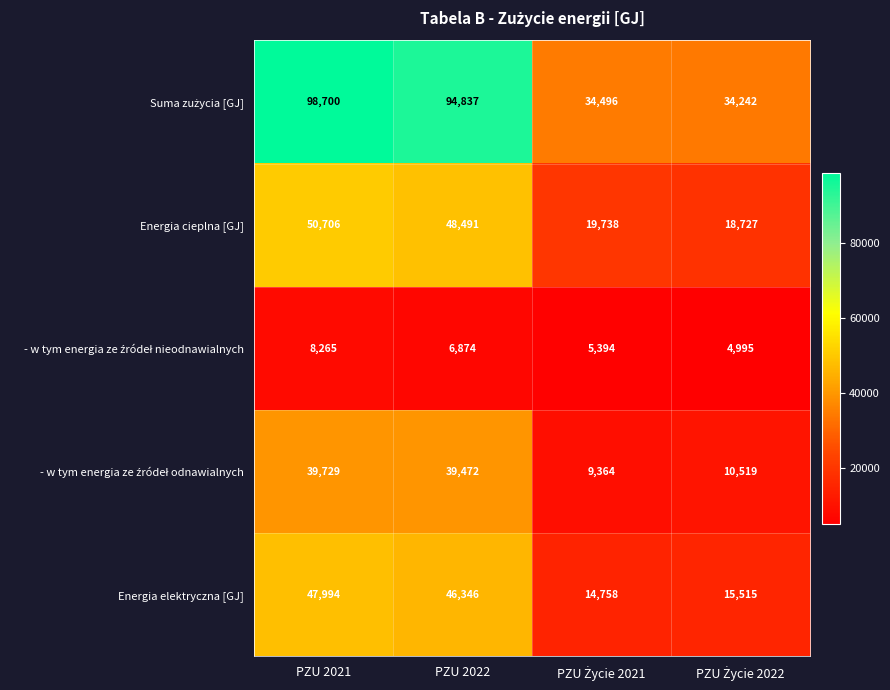

What is the average value of the Energia elektryczna [GJ] series?

31153